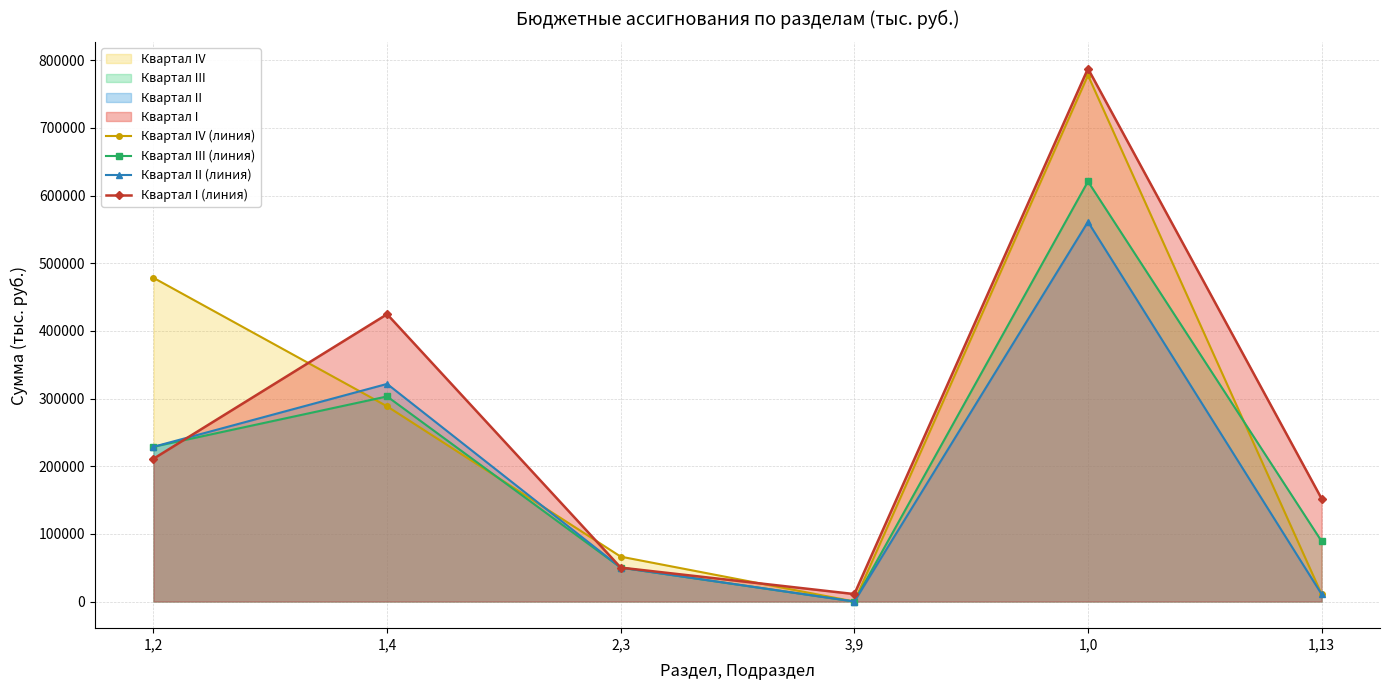

Which series changed the most between 1,4 and 3,9?

Квартал I (линия)